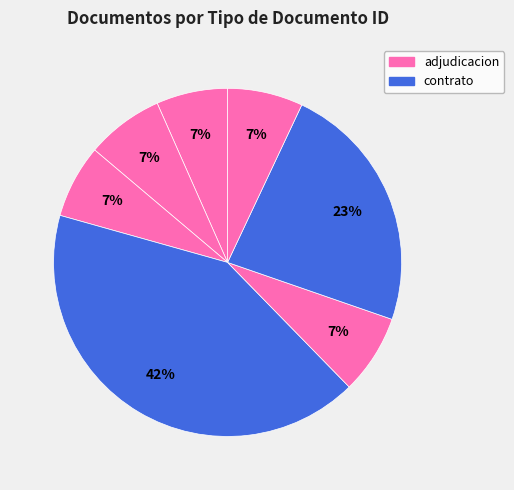

How many segments does this pie chart have?

7